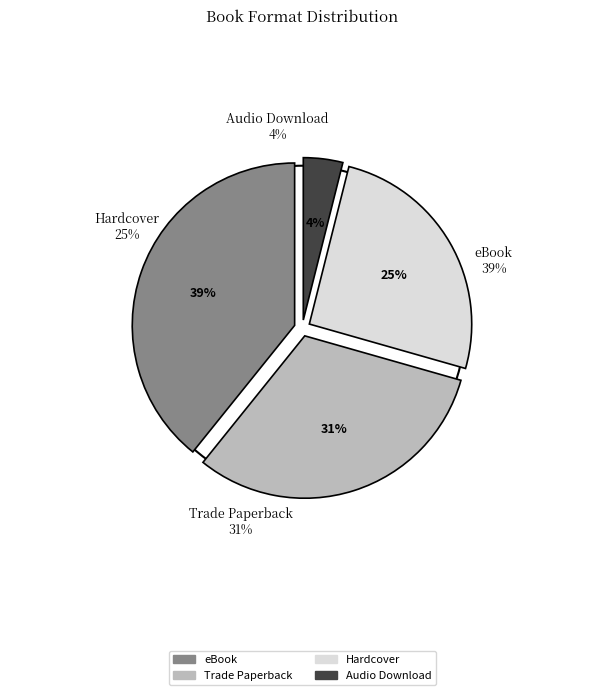

Rank the categories by value from lowest to highest.

Audio Download, Hardcover, Trade Paperback, eBook